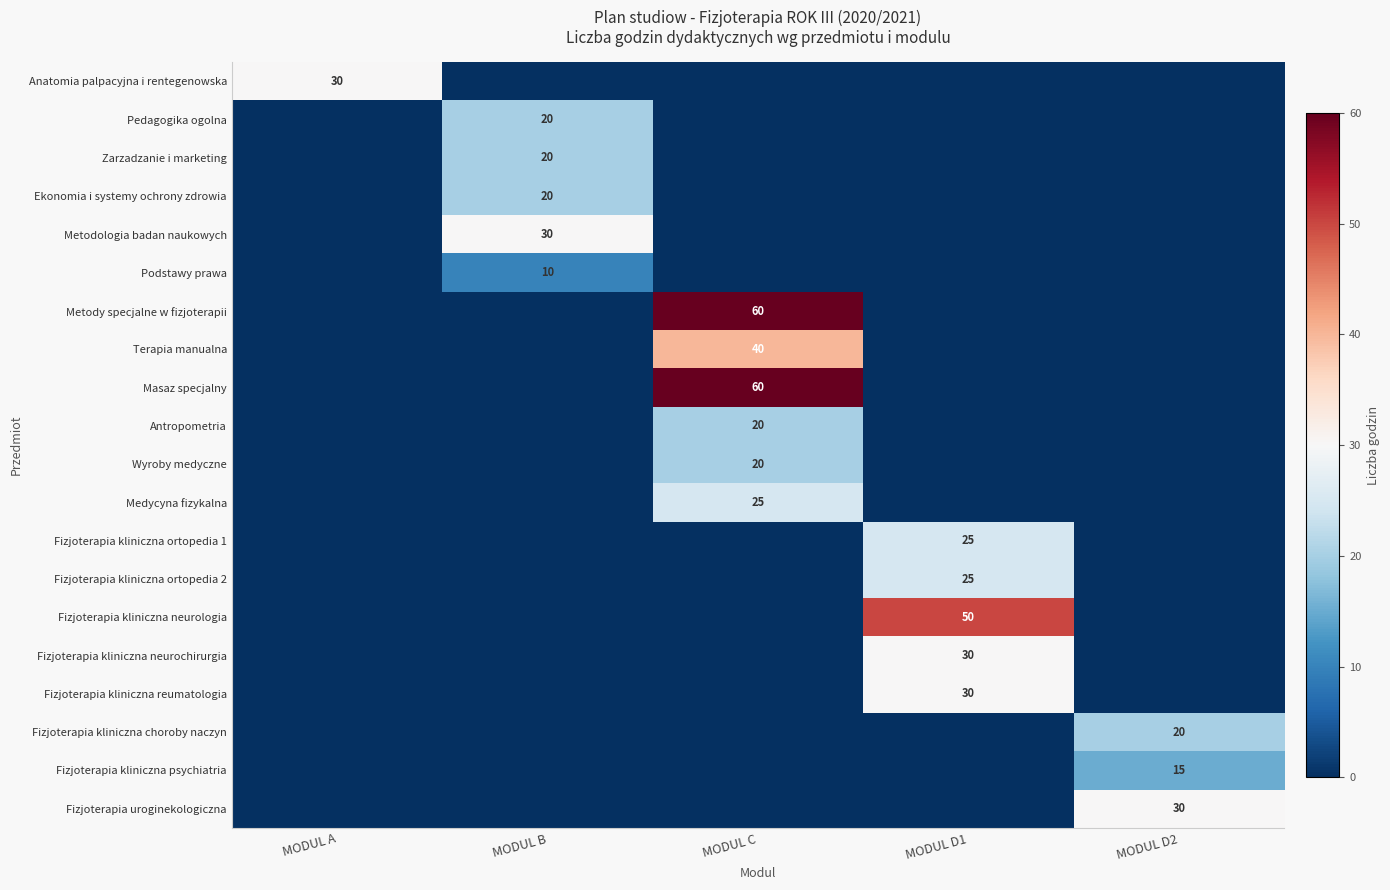

The value of Fizjoterapia kliniczna neurochirurgia at MODUL D1 is 30. True or false?

True